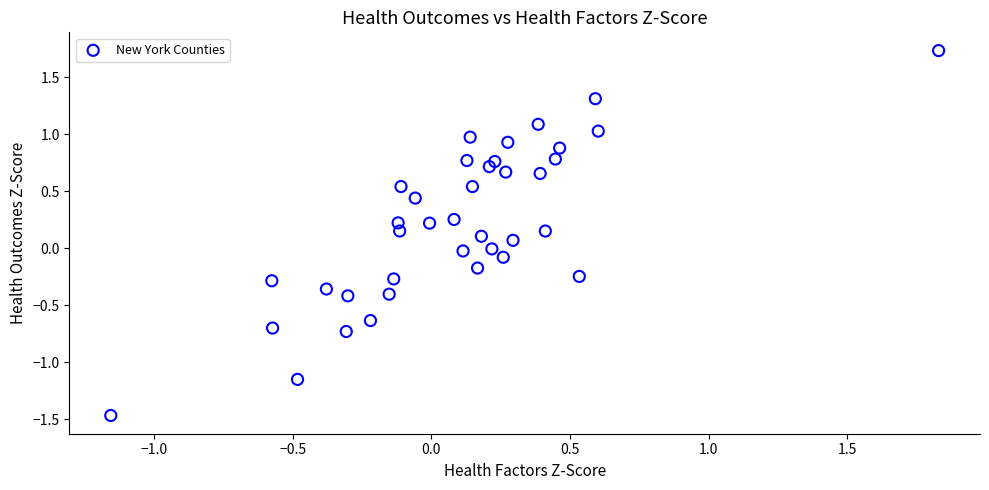

What is the range of X values (max minus min)?

3.0